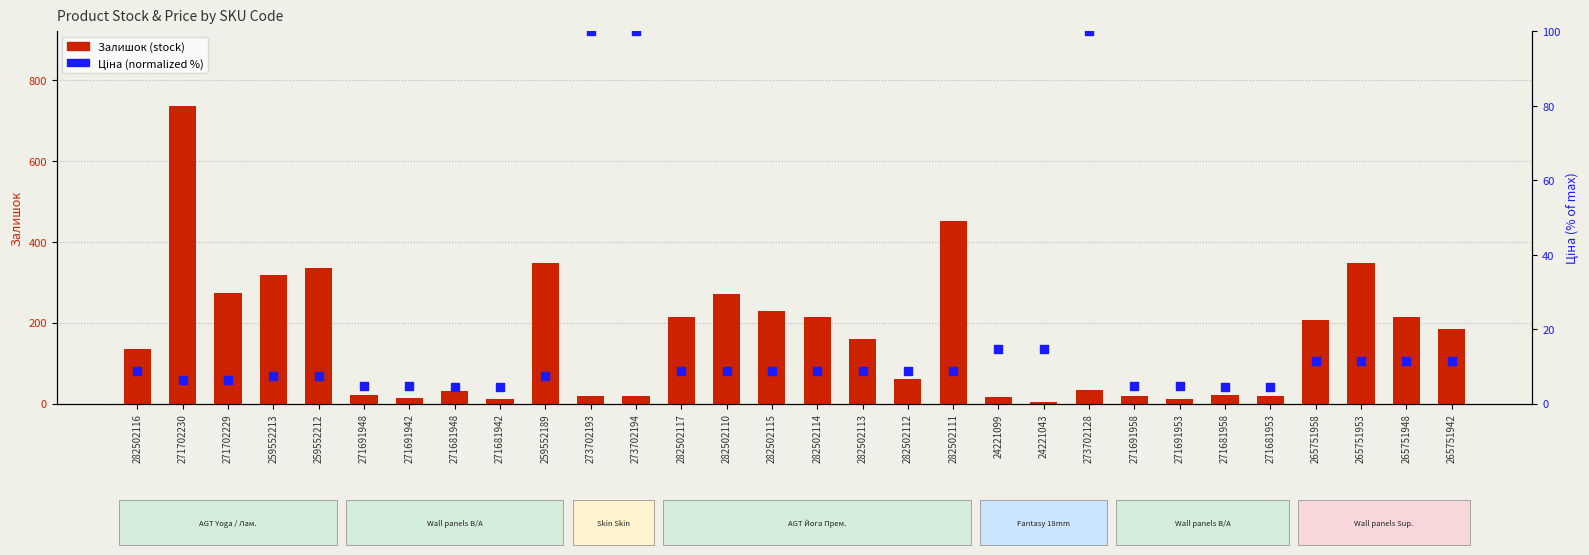

What are all the series names shown in the legend?

Залишок (stock), Ціна (normalized %)